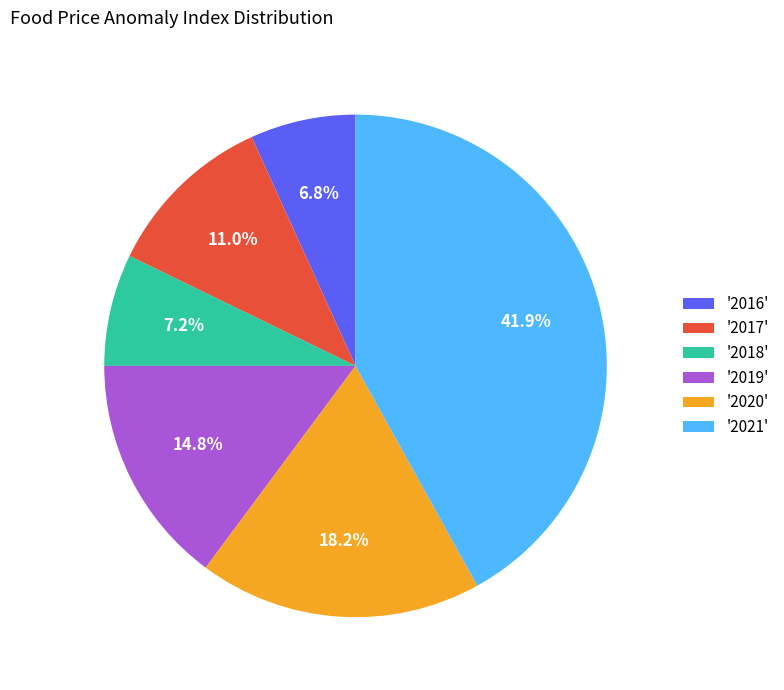

To the nearest percent, what is the average slice percentage?

17%